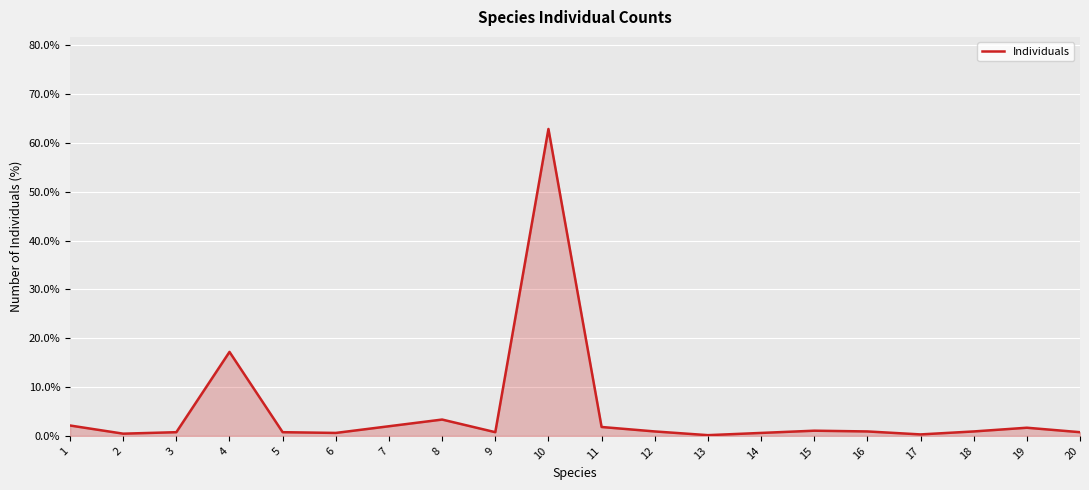

What is the difference between the maximum and minimum values?

62.7